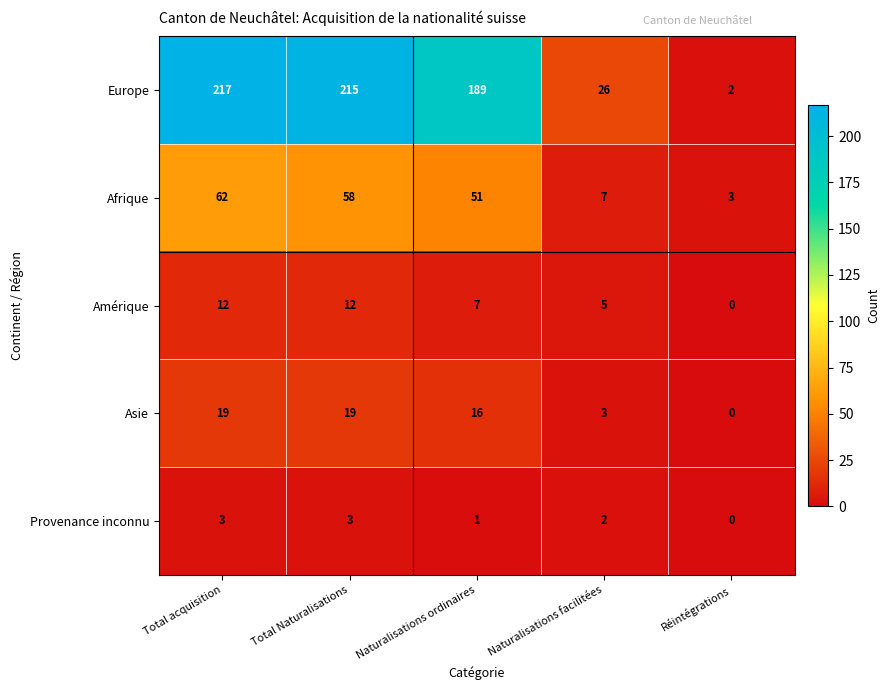

Is it true that Afrique equals 5 at Réintégrations?

False